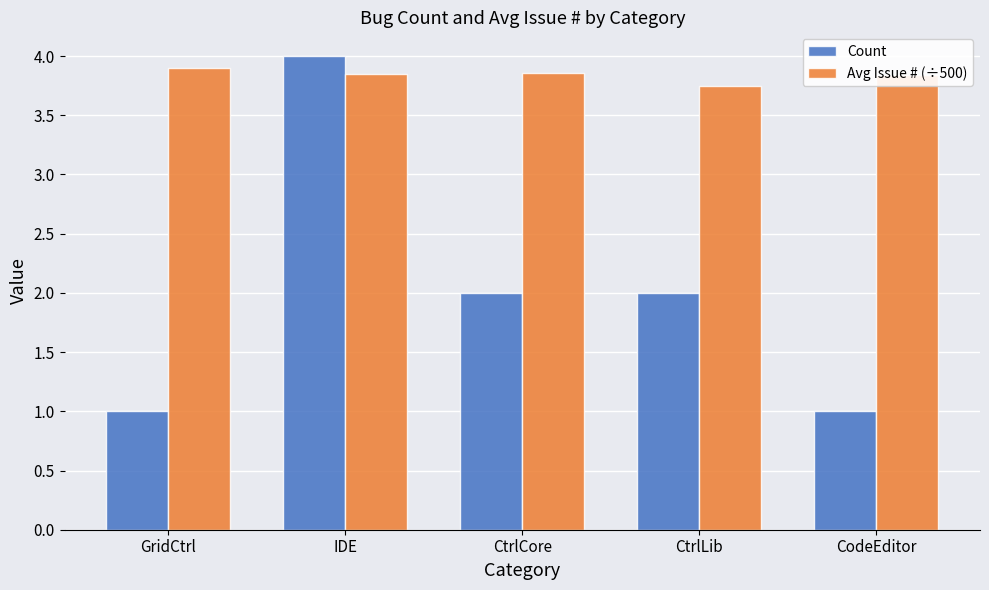

The Count series shows 1.0 at GridCtrl. True or false?

True